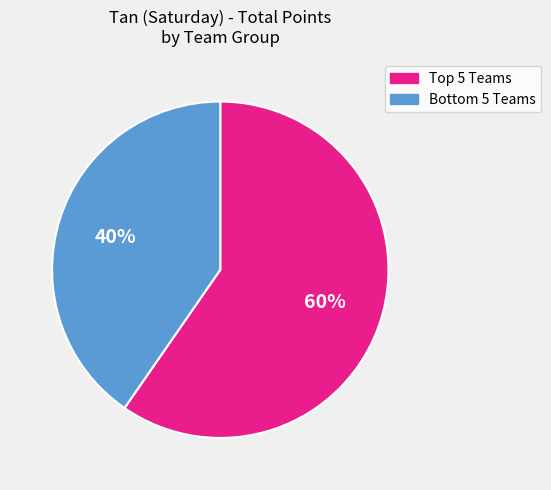

What is the smallest slice in the pie chart?

Bottom 5 Teams